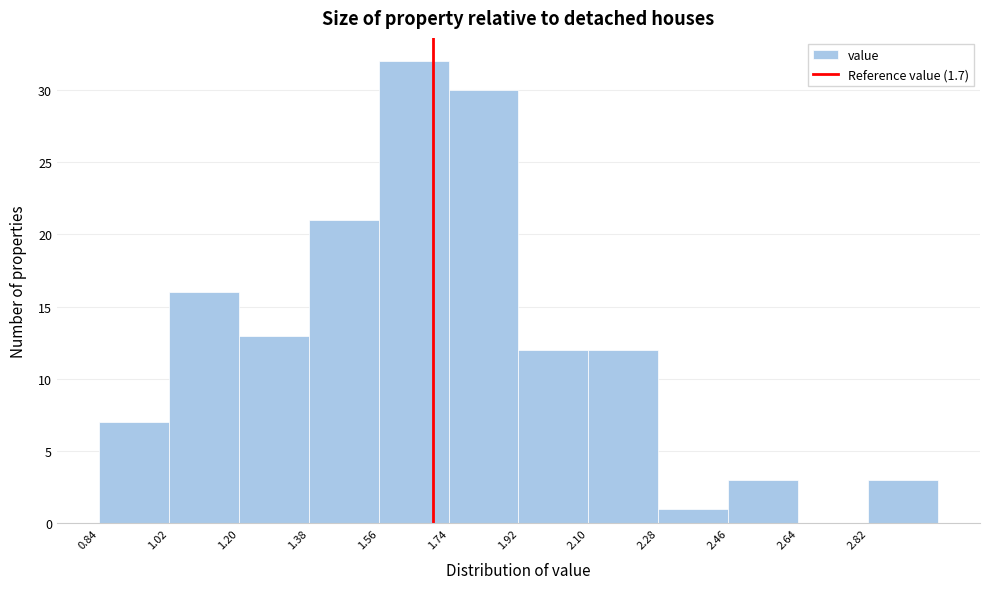

What is the height of the bar covering 2.46 to 2.64 on the x-axis? The values are not printed on the chart, so give them approximately, as read against the axis.

3